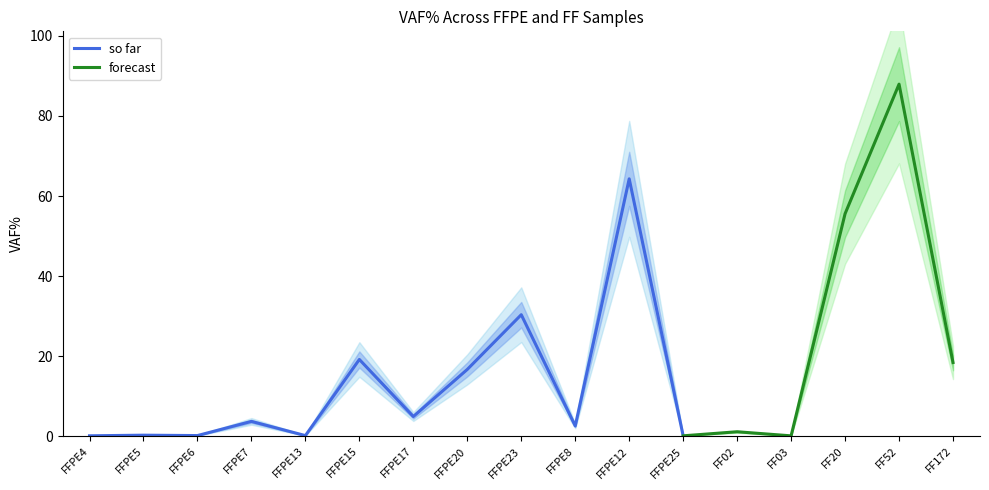

What position from the left is FFPE23?

9